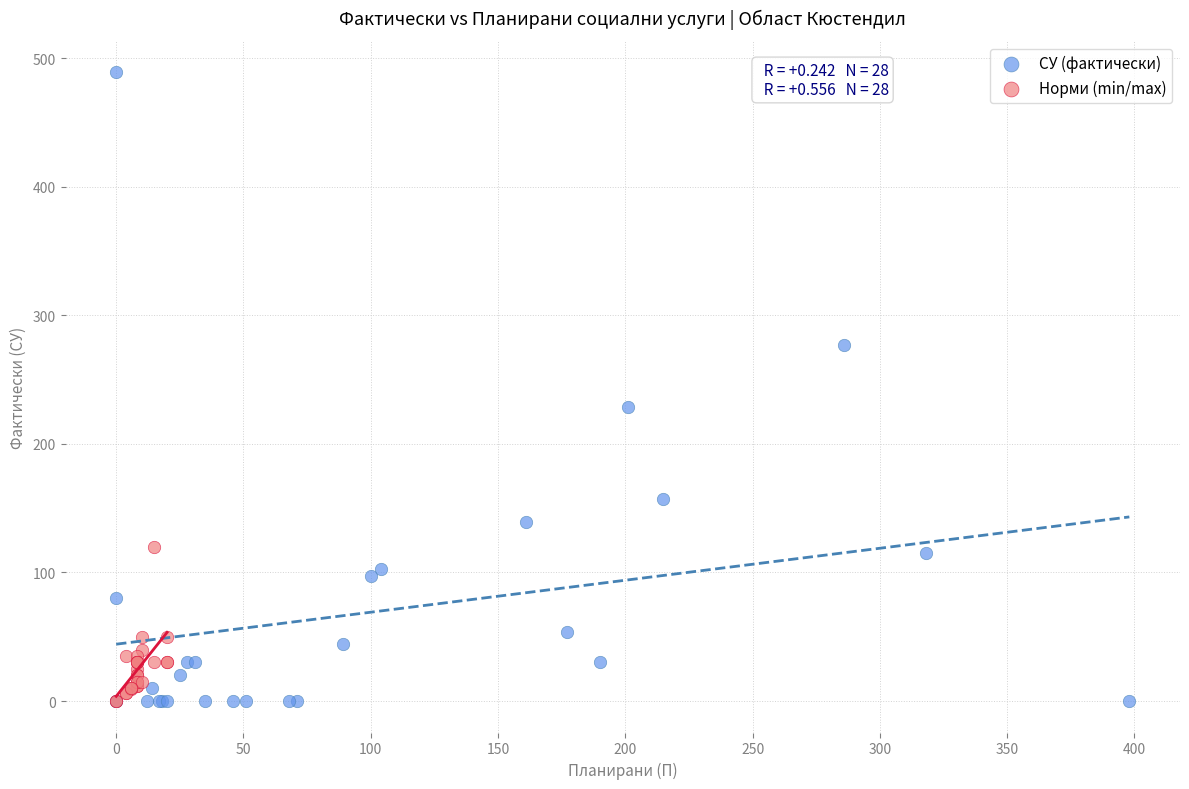

Which series has the largest Y range (max minus min)?

СУ (фактически)